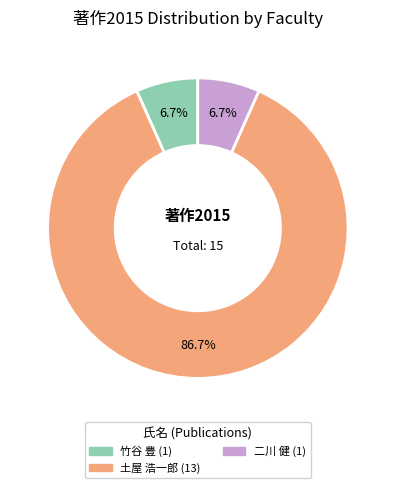

Is there a majority slice in this chart?

Yes